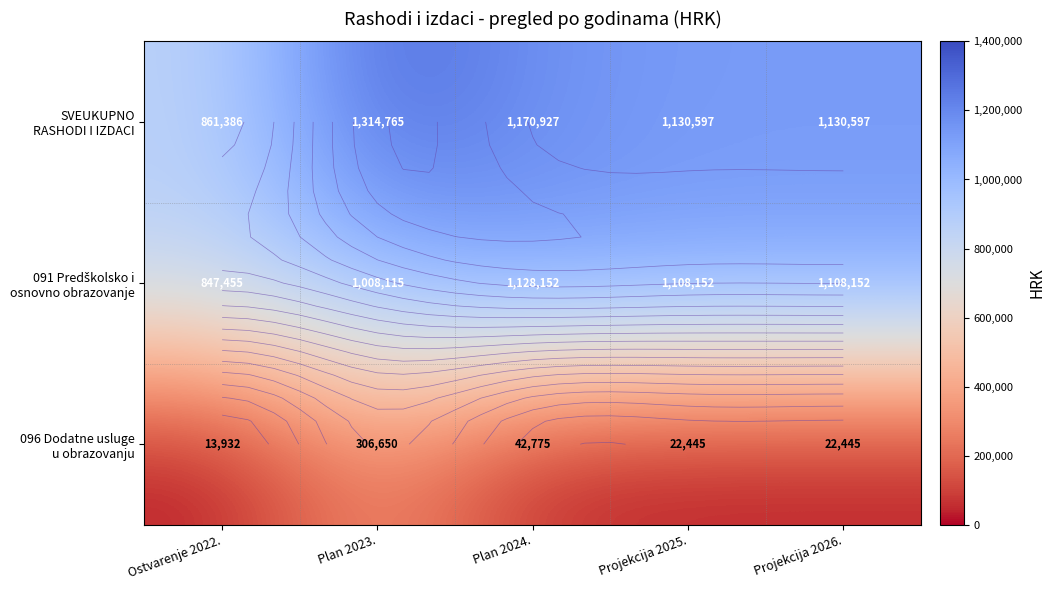

What is the smallest value displayed?

13931.6